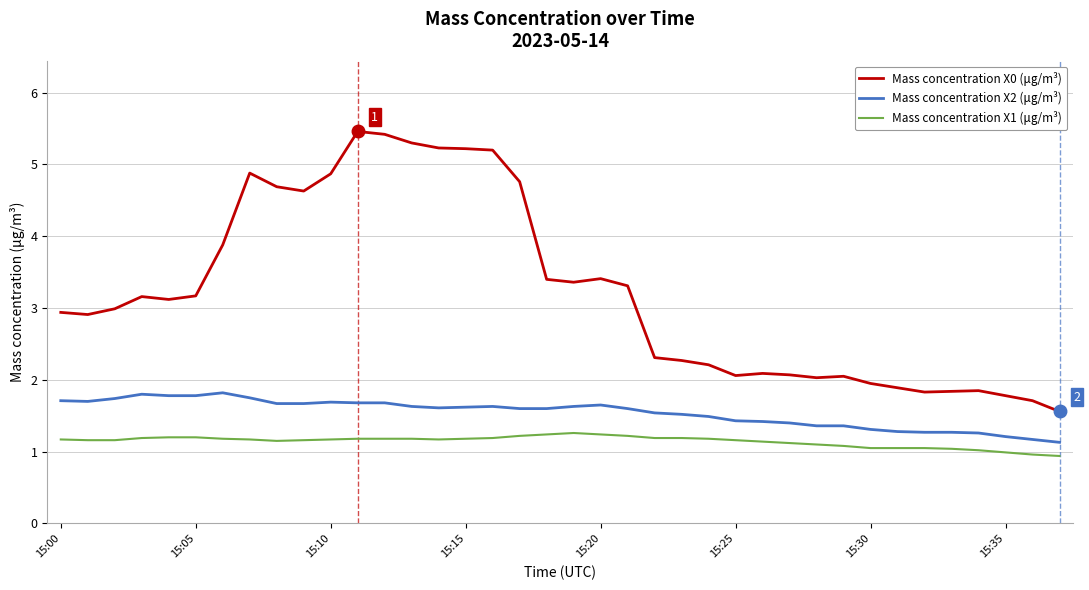

What is the sum of all Mass concentration X2 (μg/m³) values?

58.5